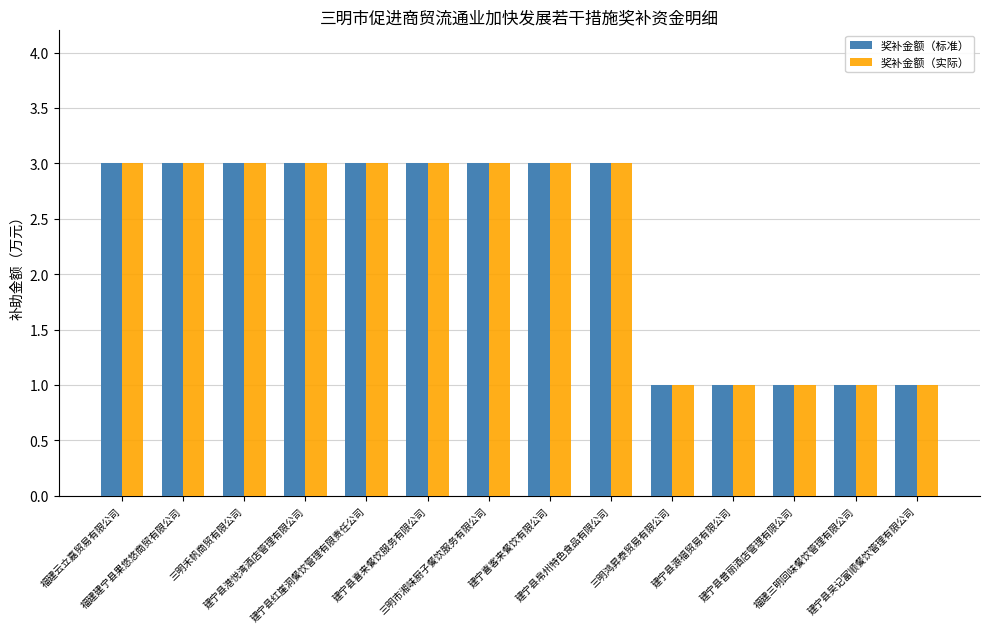

Are the bars grouped side by side (vs. stacked)?

Yes